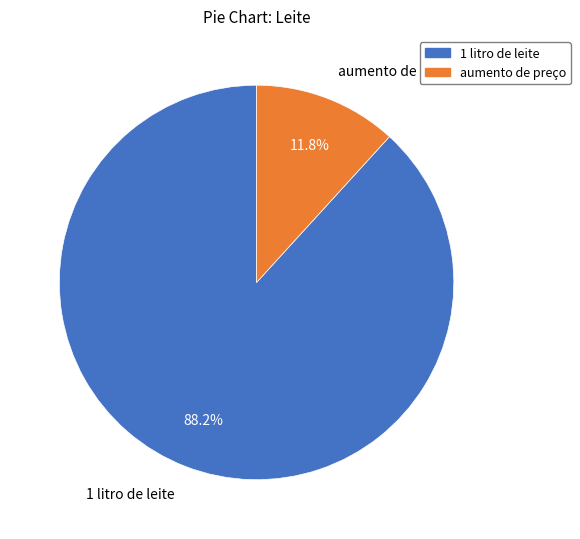

Which category has the biggest portion of the pie?

1 litro de leite